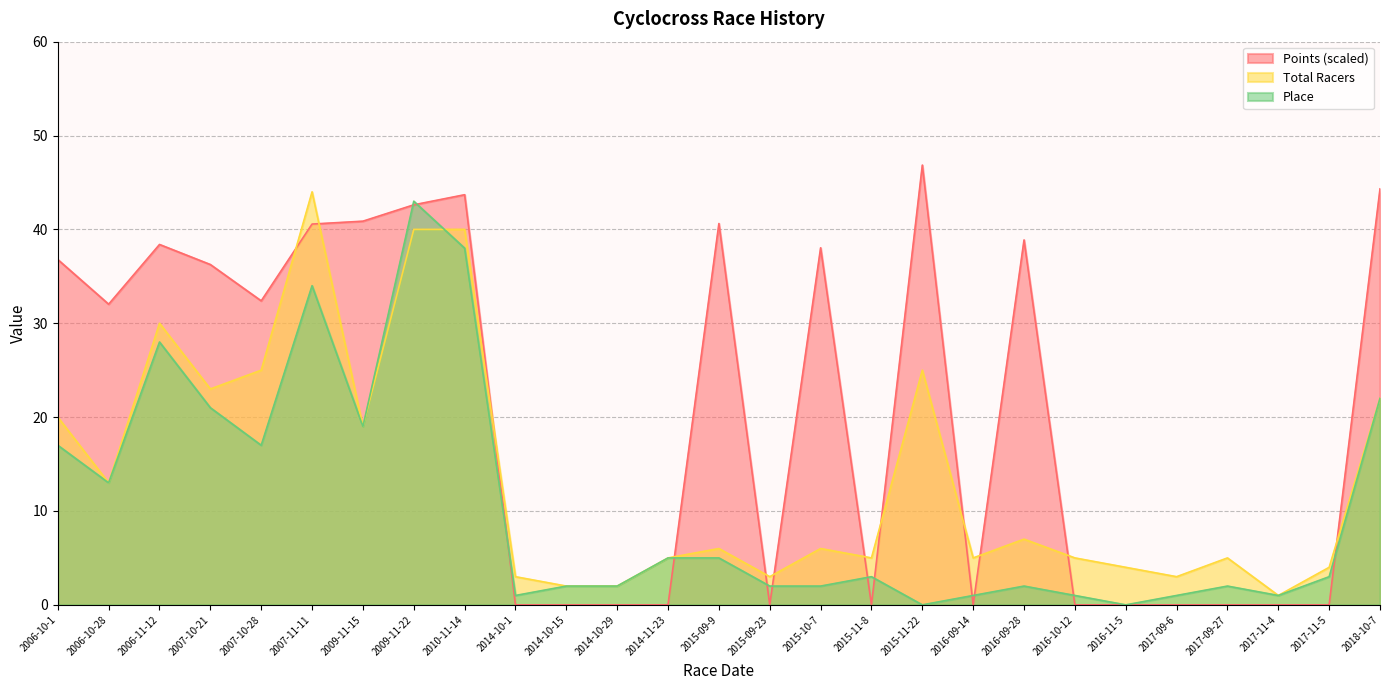

What is the total value across all series at 2015-11-22?

71.8